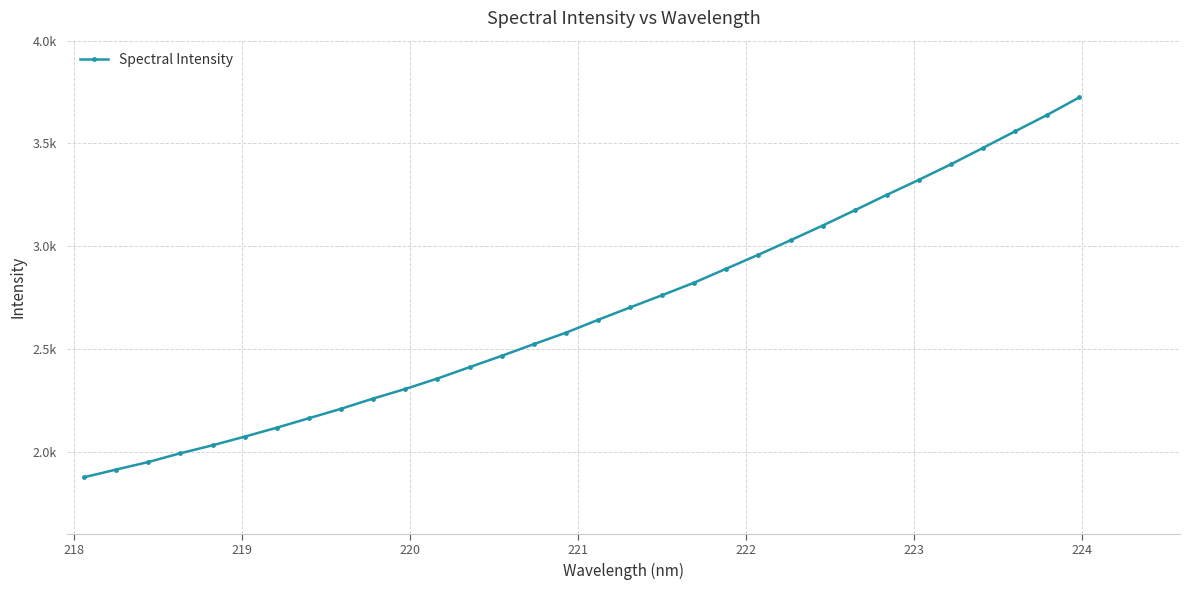

Is this an area chart (filled region under the line)?

No